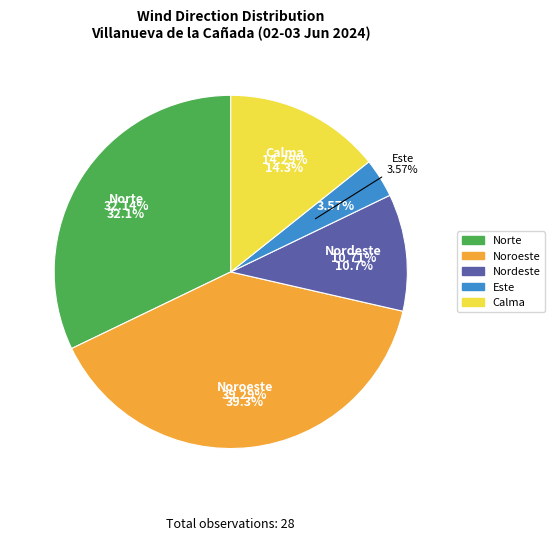

To the nearest percent, what portion does Calma represent?

14%